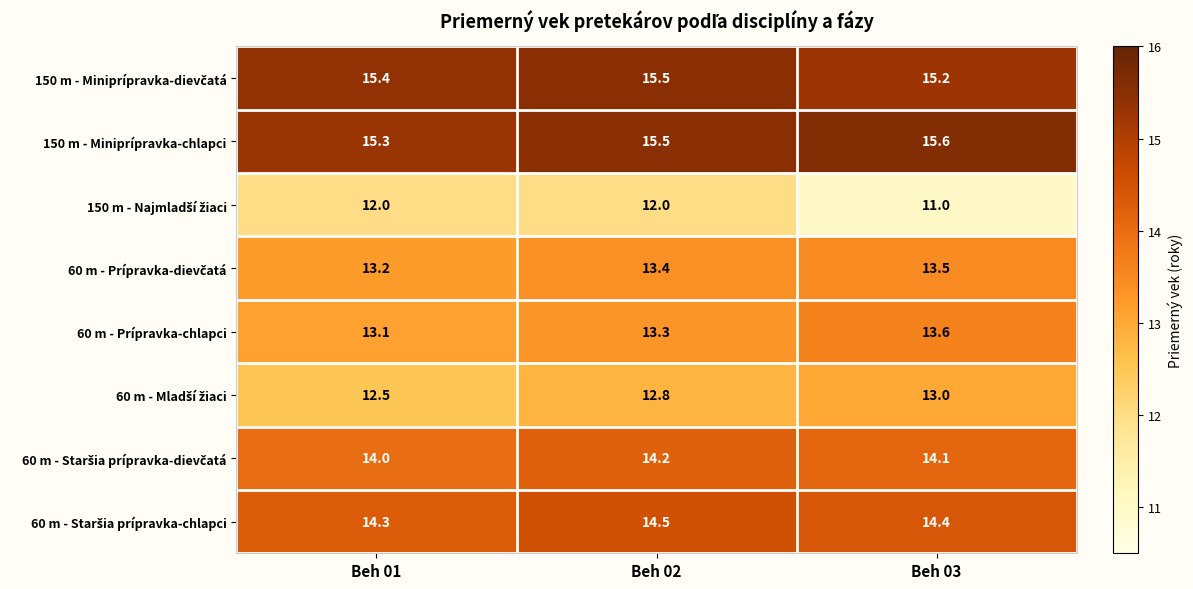

What is the smallest value displayed?

11.0